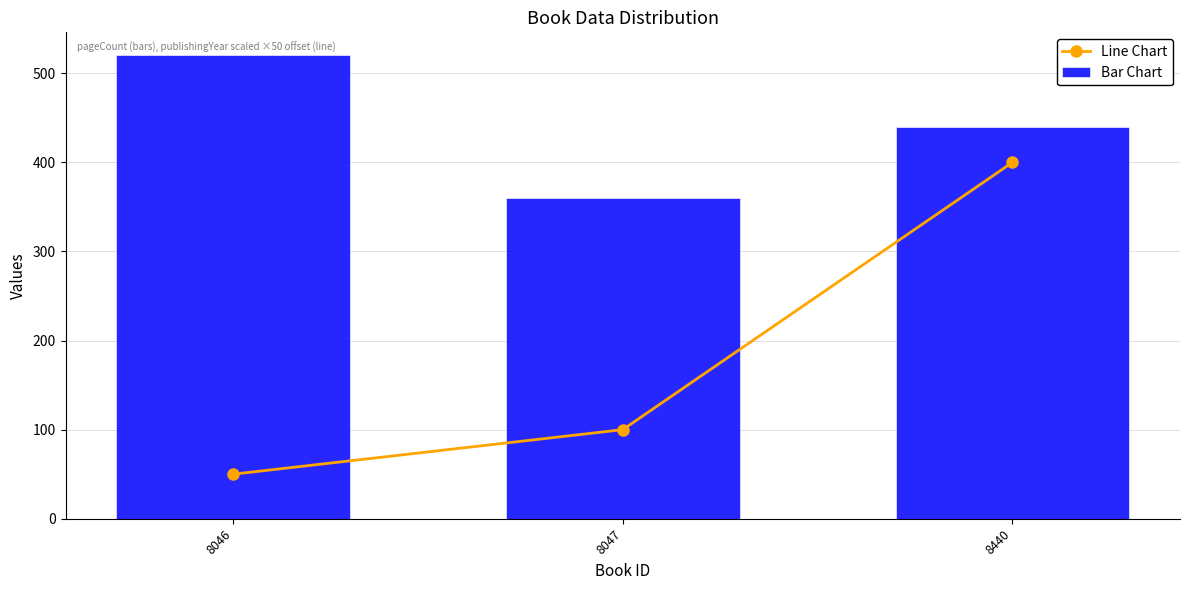

Is it true that Bar Chart equals 333 at 8046?

False